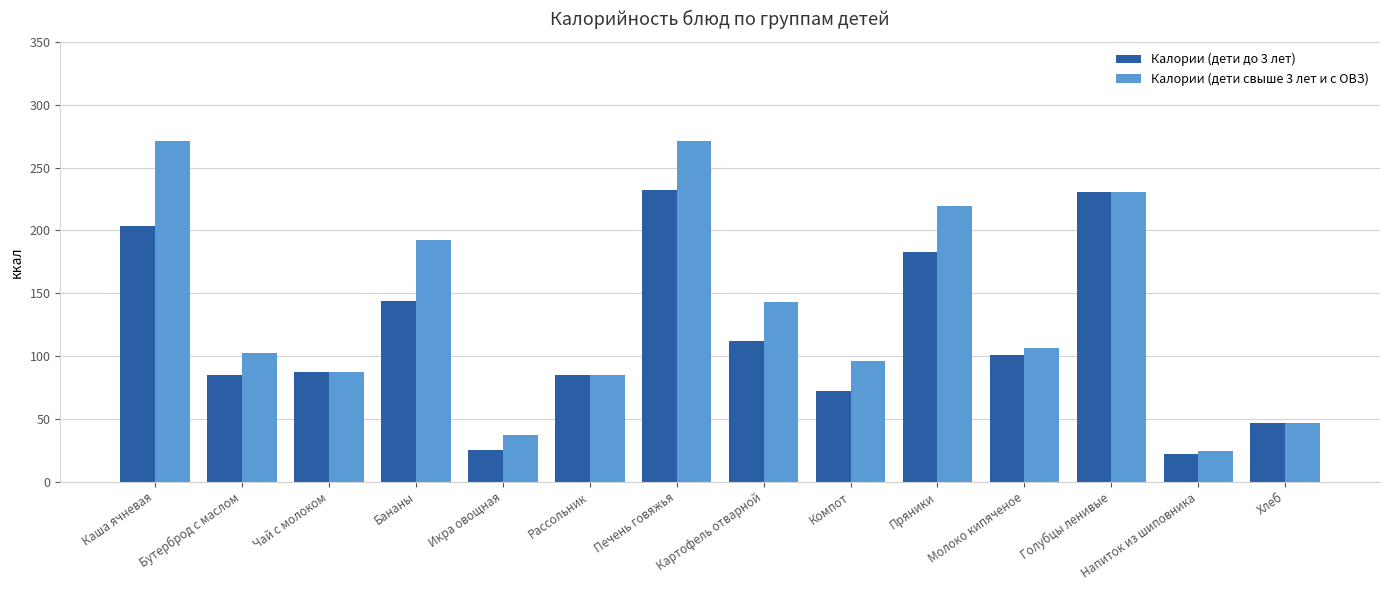

What is the minimum value for Калории (дети свыше 3 лет и с ОВЗ)?

24.5